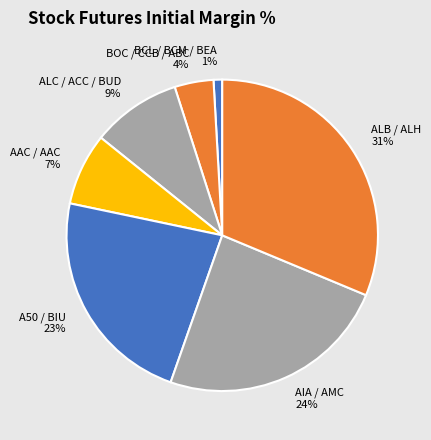

To the nearest percent, what is the combined percentage of A50 / BIU and BOC / CCB / ABC?

27%